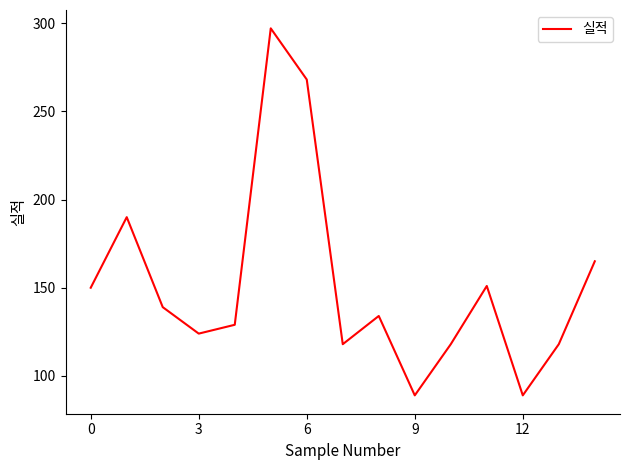

What is the difference between the maximum and minimum values?

208